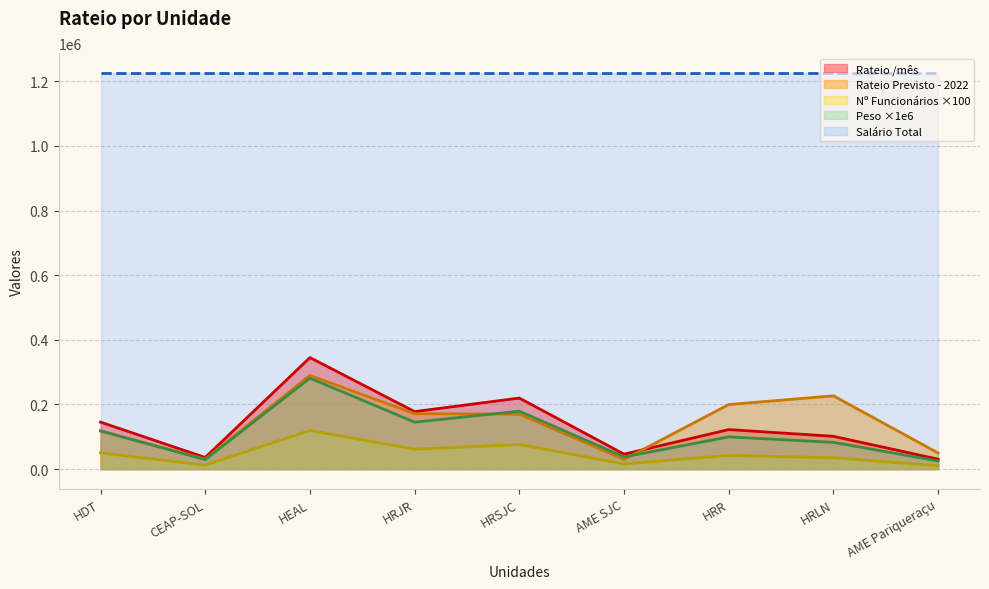

Which series has the widest spread of values?

Rateio /mês